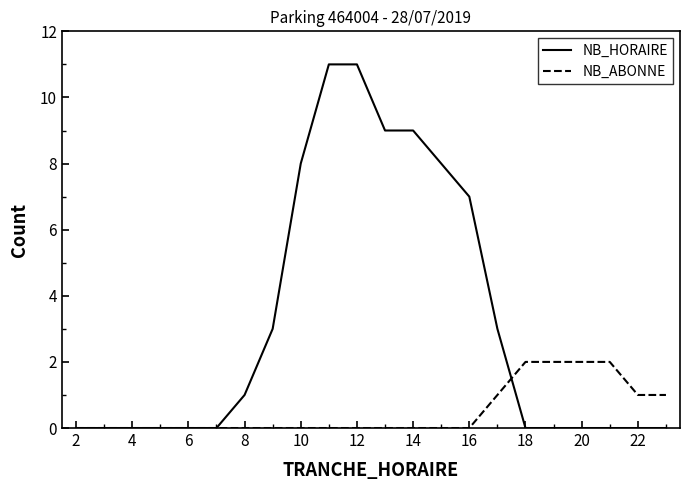

Rank the series by their maximum value, from highest to lowest.

NB_HORAIRE, NB_ABONNE